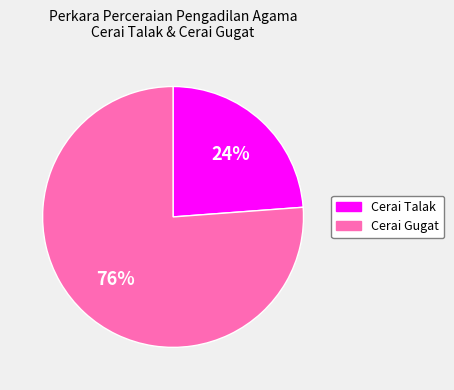

What percentage is the Cerai Talak slice, to the nearest percent?

24%